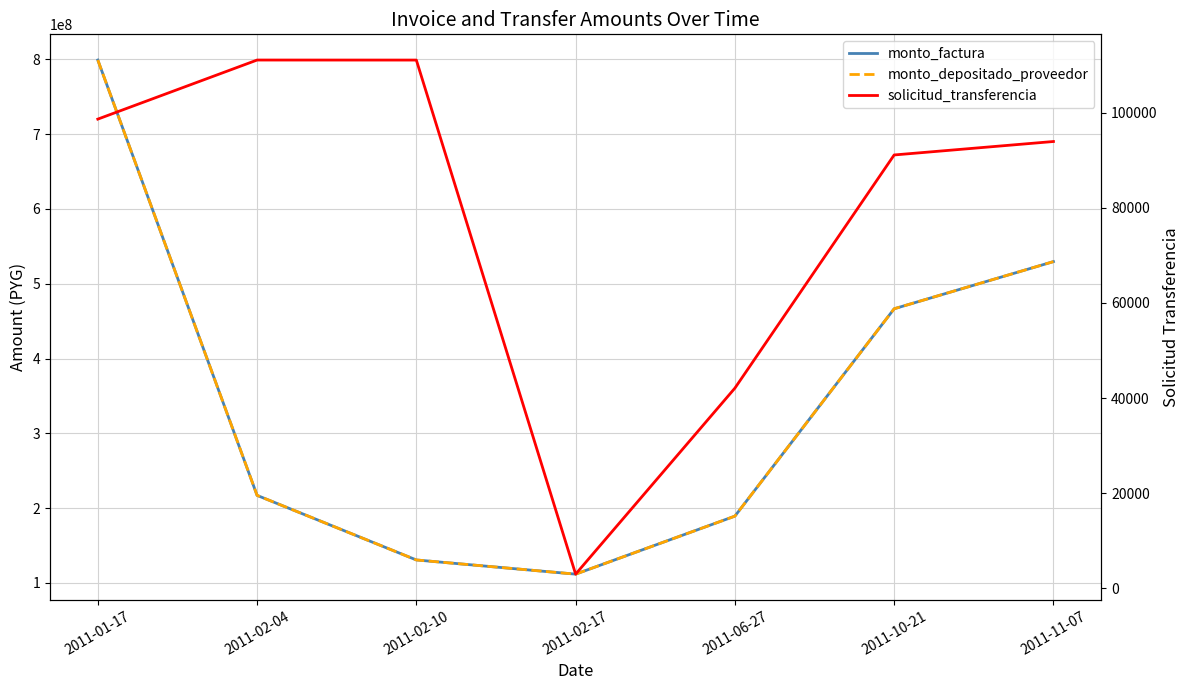

Which label corresponds to the largest value in the chart?

2011-01-17